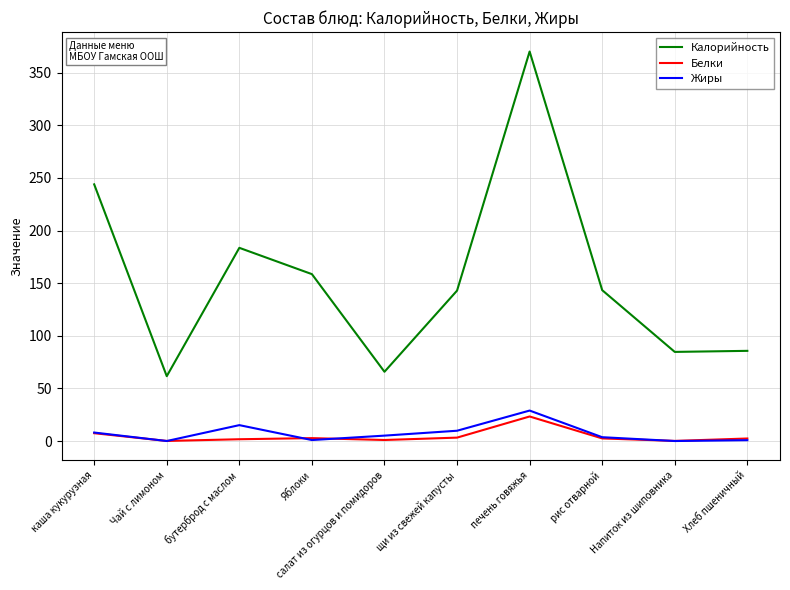

True or false: Жиры has more than 2 interior local peaks.

False